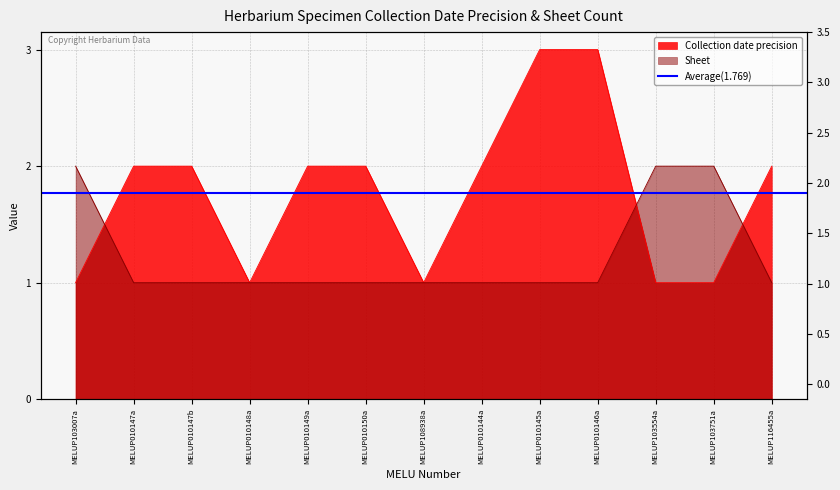

Reading left to right, transcribe all the data shown in this chart.

Collection date precision: MELUP103007a=1	MELUP010147a=2	MELUP010147b=2	MELUP010148a=1	MELUP010149a=2	MELUP010150a=2	MELUP108938a=1	MELUP010144a=2	MELUP010145a=3	MELUP010146a=3	MELUP103554a=1	MELUP103751a=1	MELUP116455a=2
Sheet: MELUP103007a=2	MELUP010147a=1	MELUP010147b=1	MELUP010148a=1	MELUP010149a=1	MELUP010150a=1	MELUP108938a=1	MELUP010144a=1	MELUP010145a=1	MELUP010146a=1	MELUP103554a=2	MELUP103751a=2	MELUP116455a=1